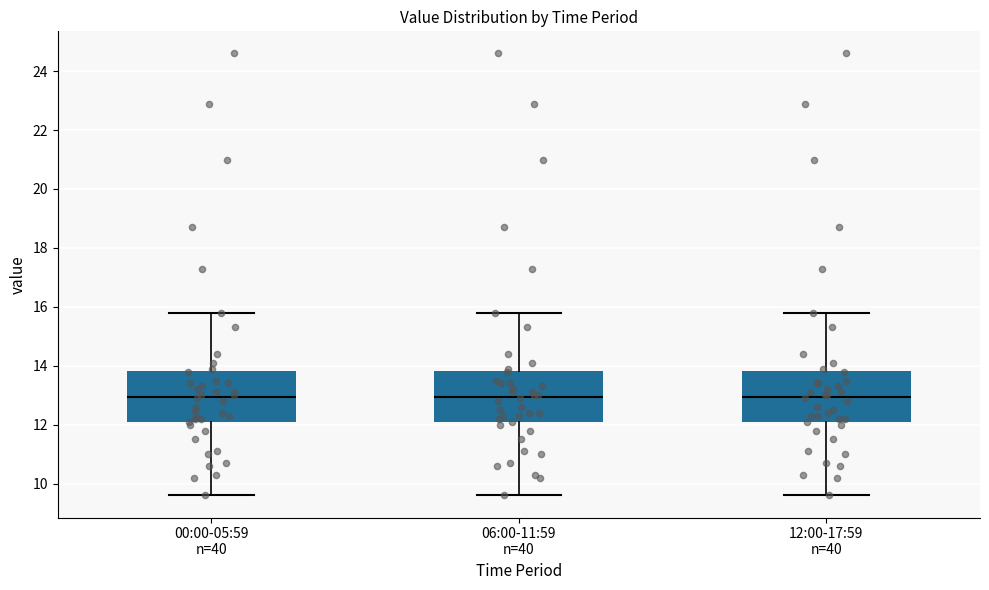

Reading left to right, transcribe this box plot: for each box, give where its median line is, the range the box spans, and where its two whiskers end, as read against the y-axis. The values are not printed on the chart, so give them approximately, as read against the axis.

00:00-05:59 n=40: median 13.0, box 12.0 to 13.8, whiskers 9.6 to 15.8
06:00-11:59 n=40: median 13.0, box 12.0 to 13.8, whiskers 9.6 to 15.8
12:00-17:59 n=40: median 13.0, box 12.0 to 13.8, whiskers 9.6 to 15.8